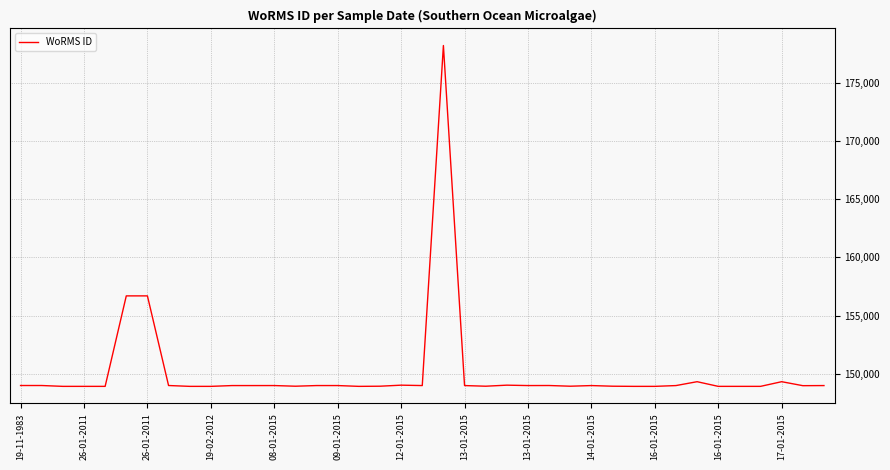

What is the greatest value displayed?

178207